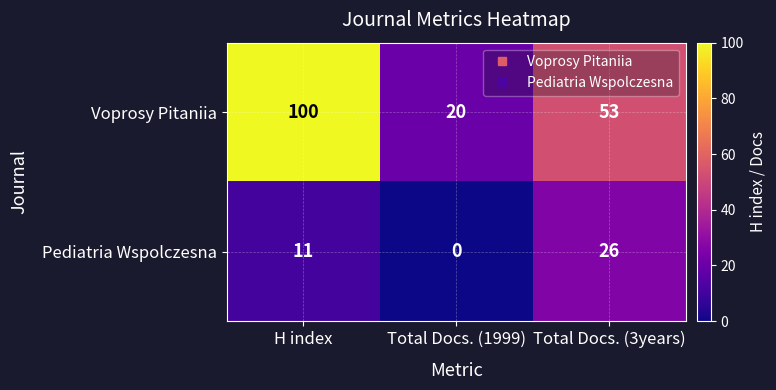

Reading left to right, extract all data points from this chart.

Voprosy Pitaniia: H index=100	Total Docs. (1999)=20	Total Docs. (3years)=53
Pediatria Wspolczesna: H index=11	Total Docs. (1999)=0	Total Docs. (3years)=26